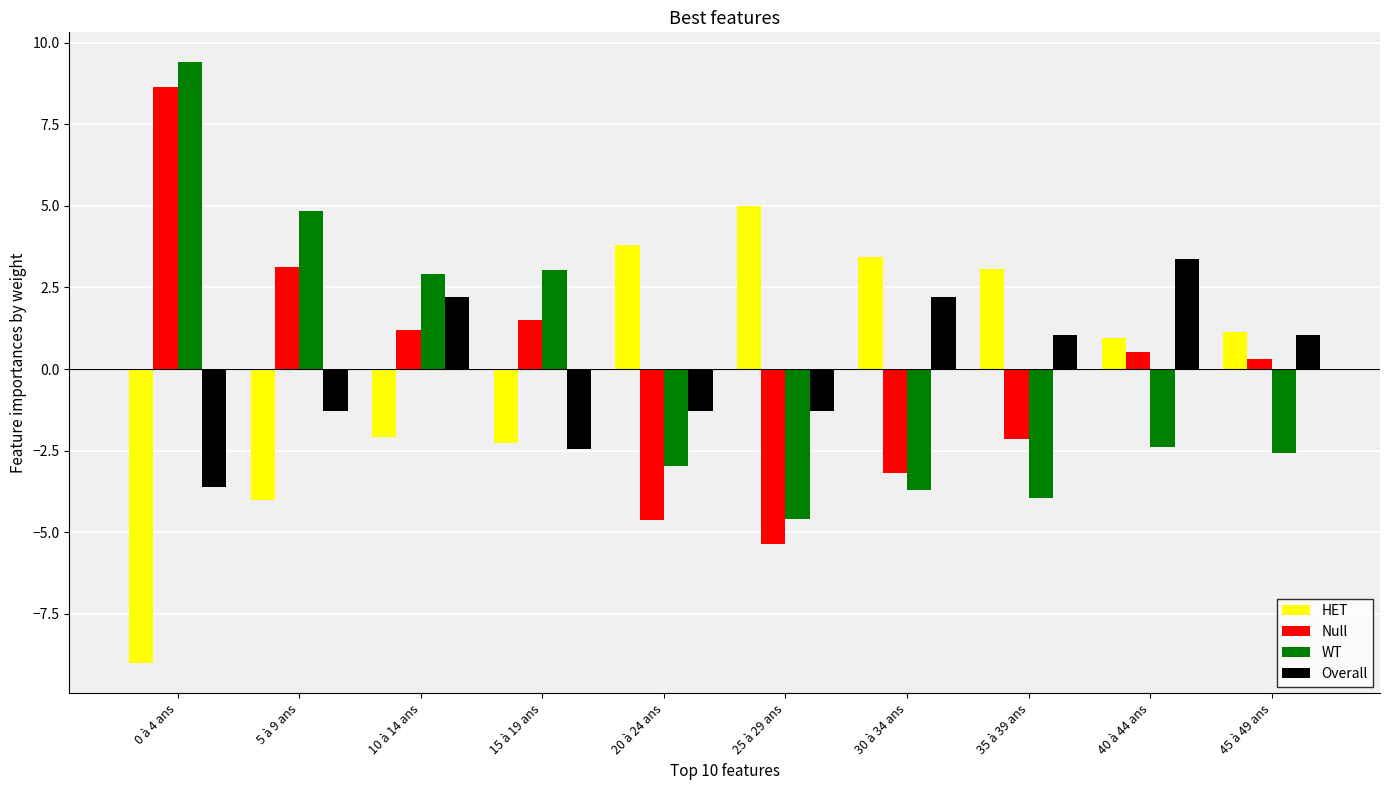

How many series are shown in this chart?

4